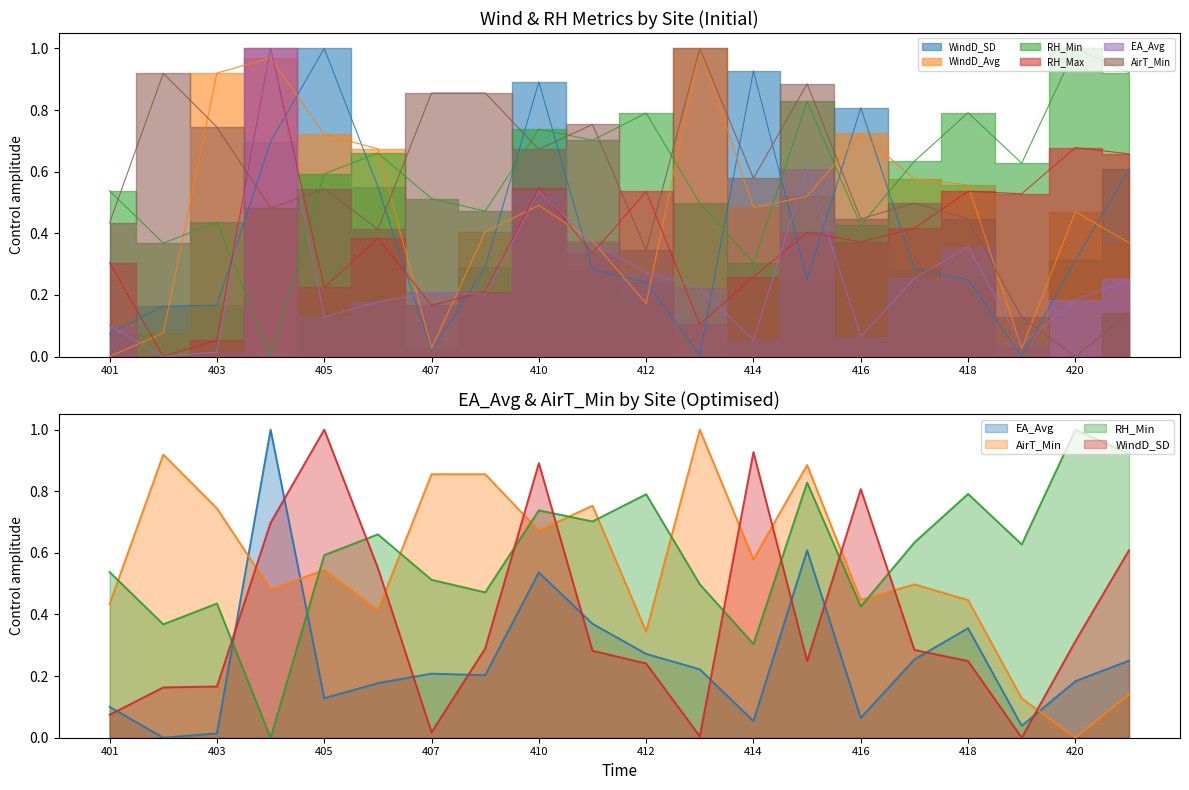

Rank the series at 421 from lowest to highest value.

AirT_Min, EA_Avg, WindD_Avg, WindD_SD, RH_Max, RH_Min